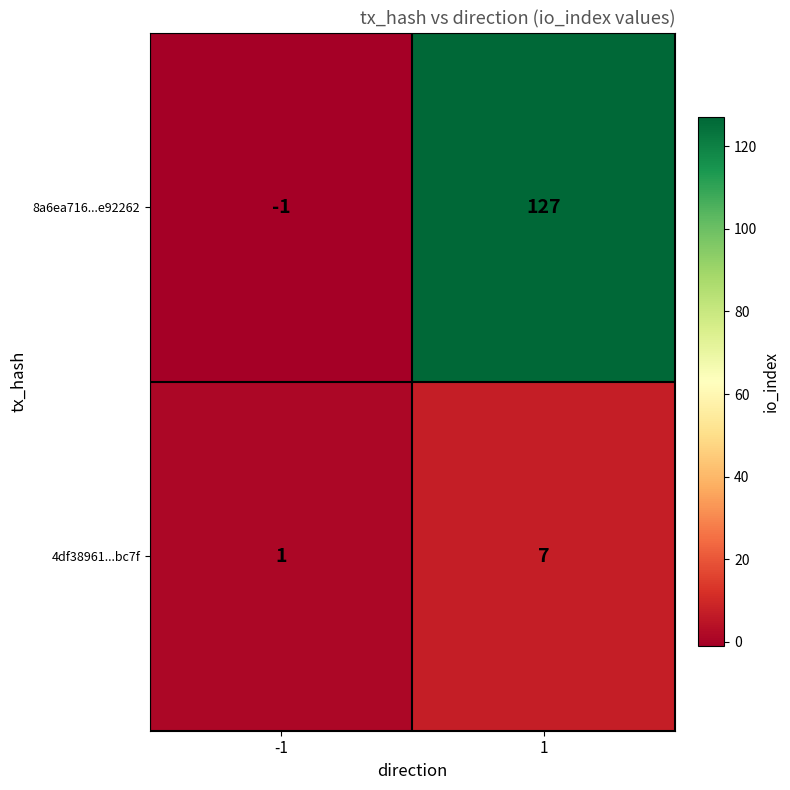

Is the value of 8a6ea716...e92262 at 1 greater than the value of 4df38961...bc7f at 1?

Yes